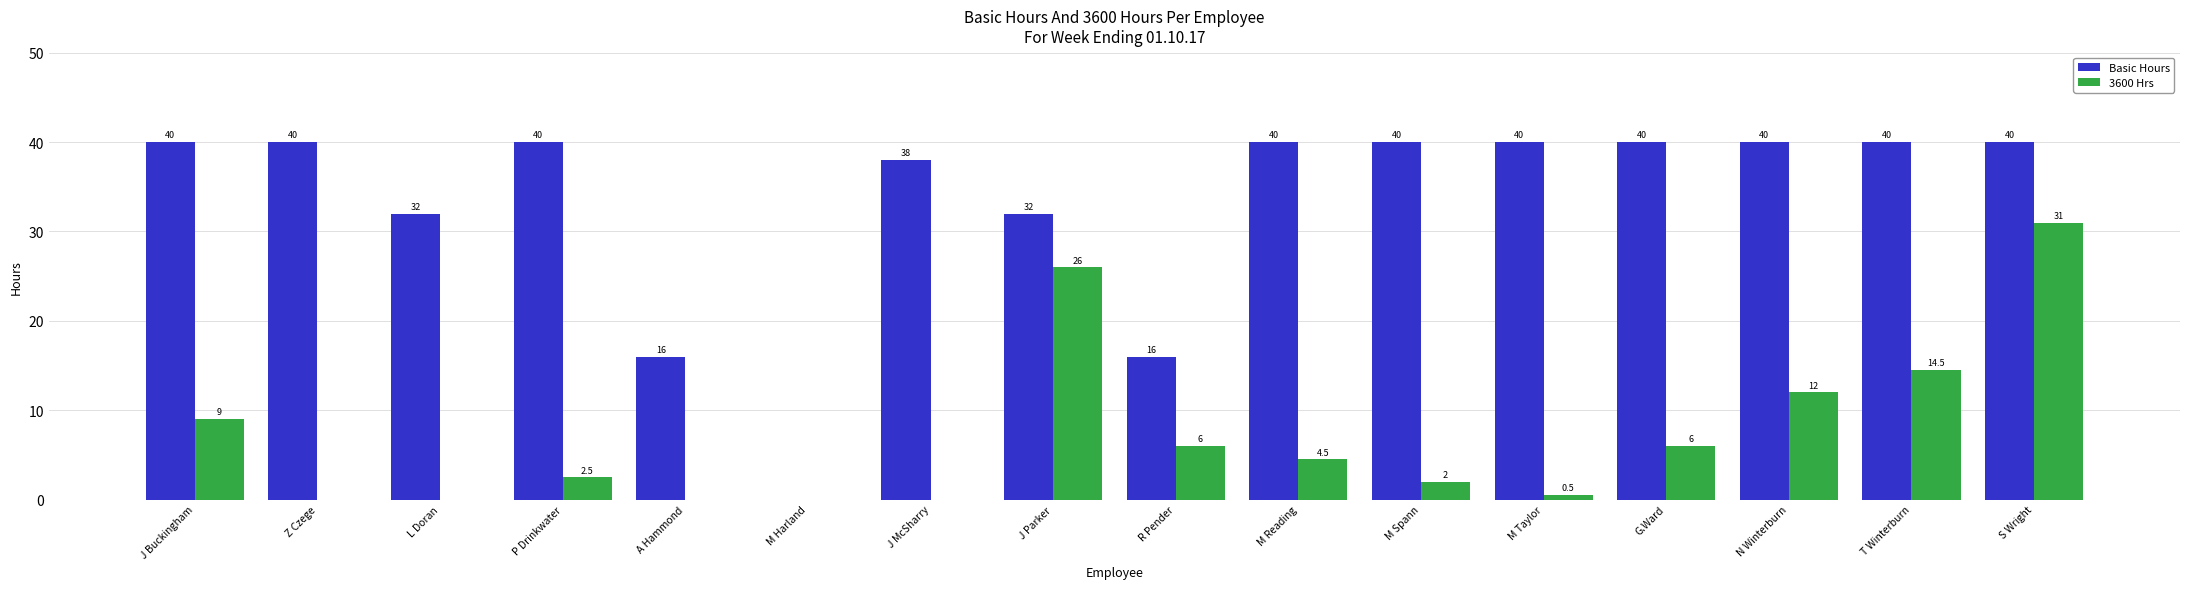

What are all the series names shown in the legend?

Basic Hours, 3600 Hrs